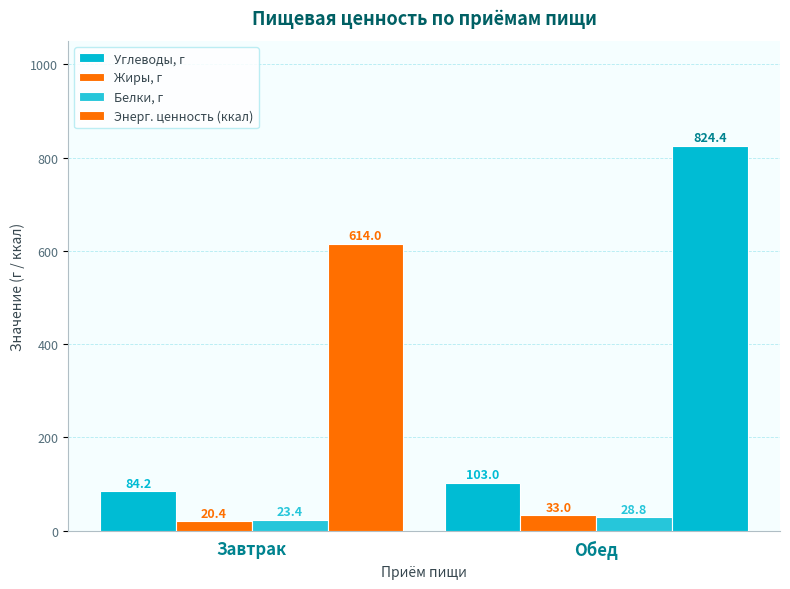

What is the difference between the maximum and minimum values in the Углеводы, г series?

18.7